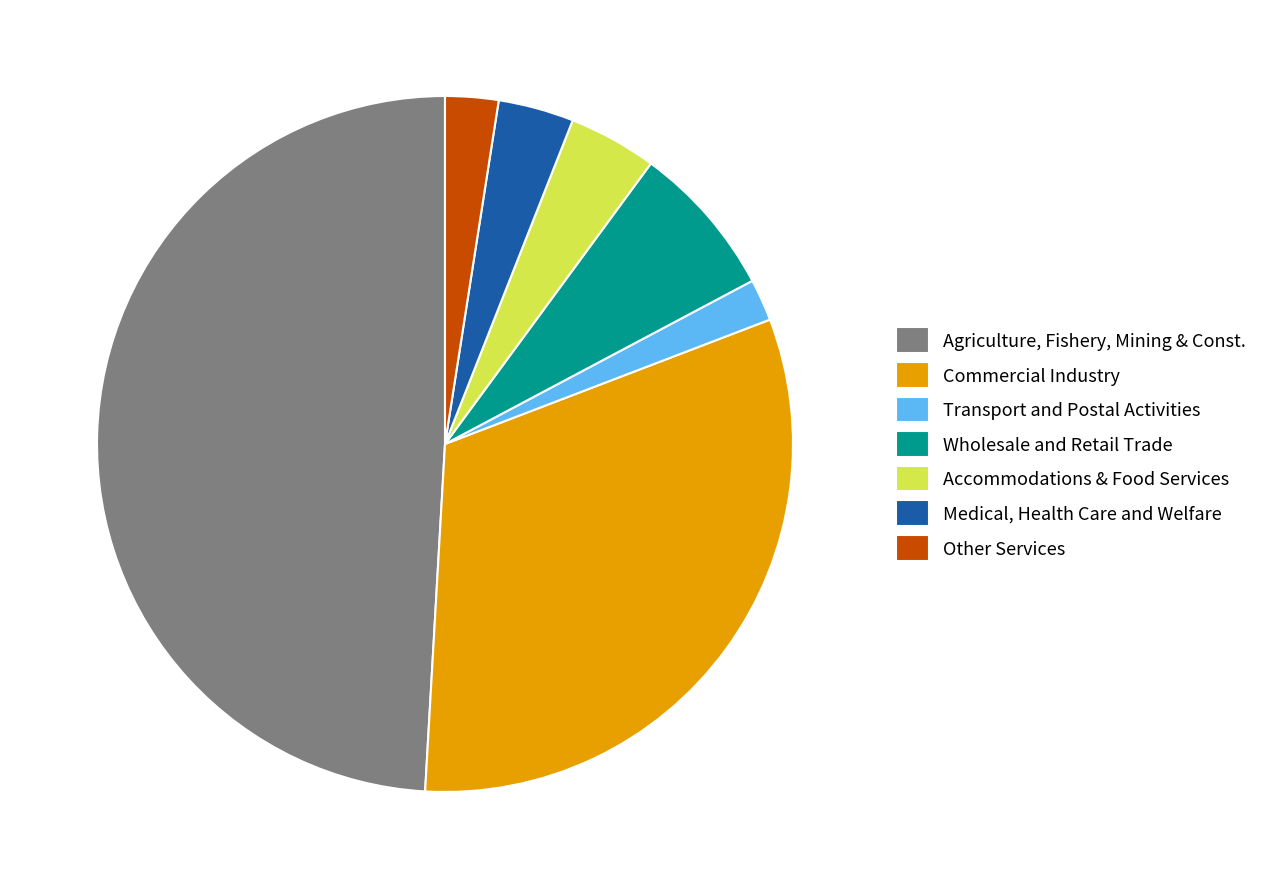

How many segments does this pie chart have?

7